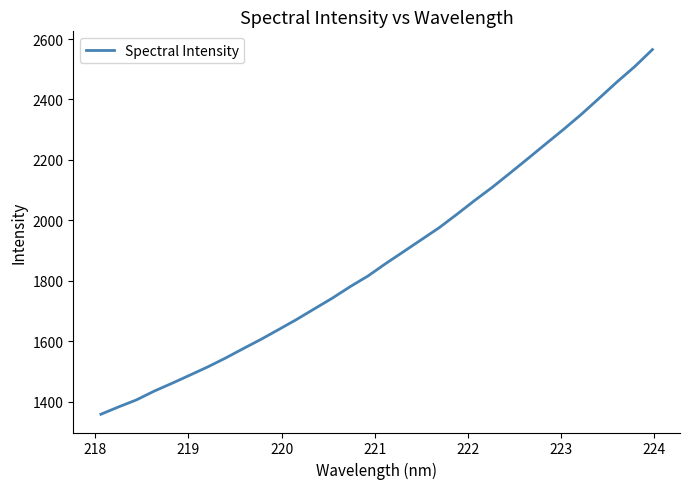

What is the difference between the maximum and minimum values?

1206.5